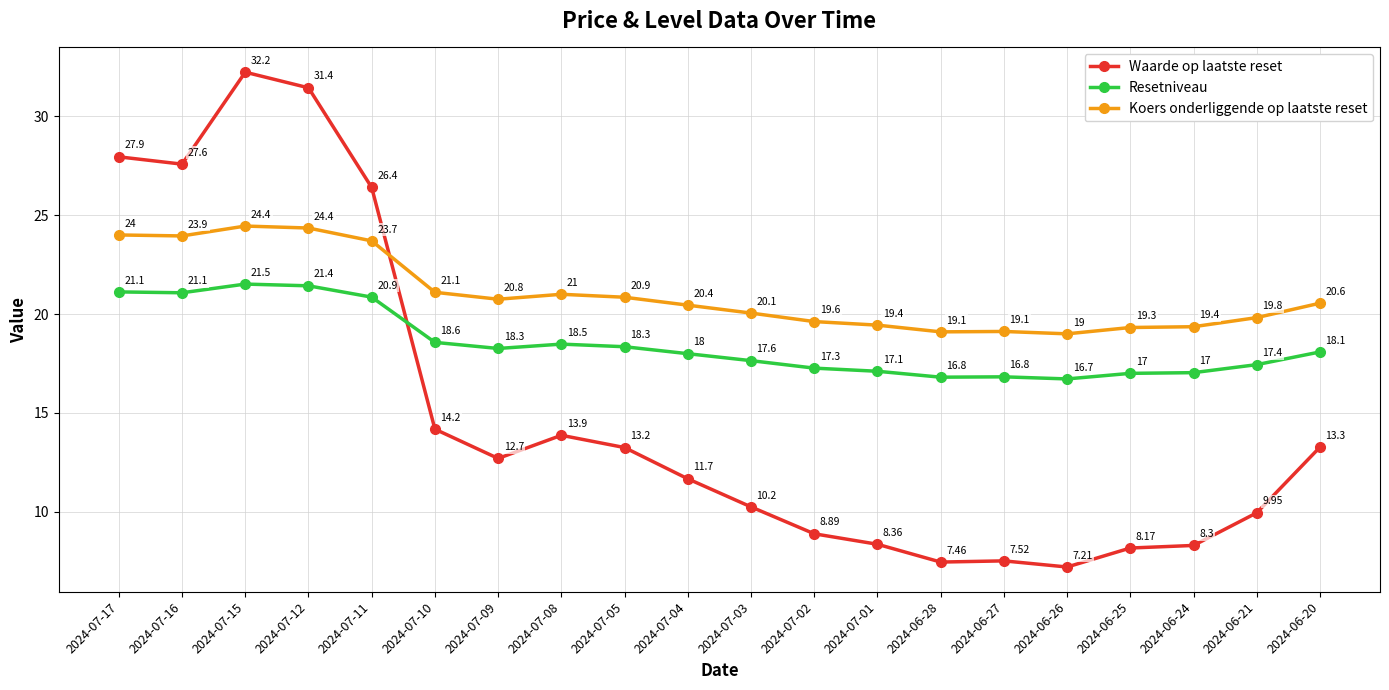

What is the sum of all Koers onderliggende op laatste reset values?

420.0